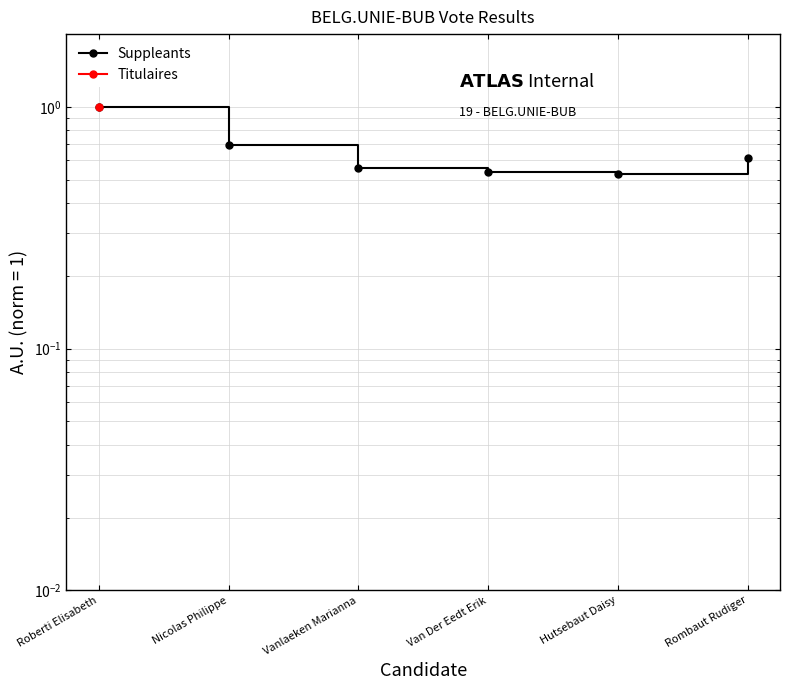

At which category does the chart reach its minimum across all series?

Hutsebaut Daisy